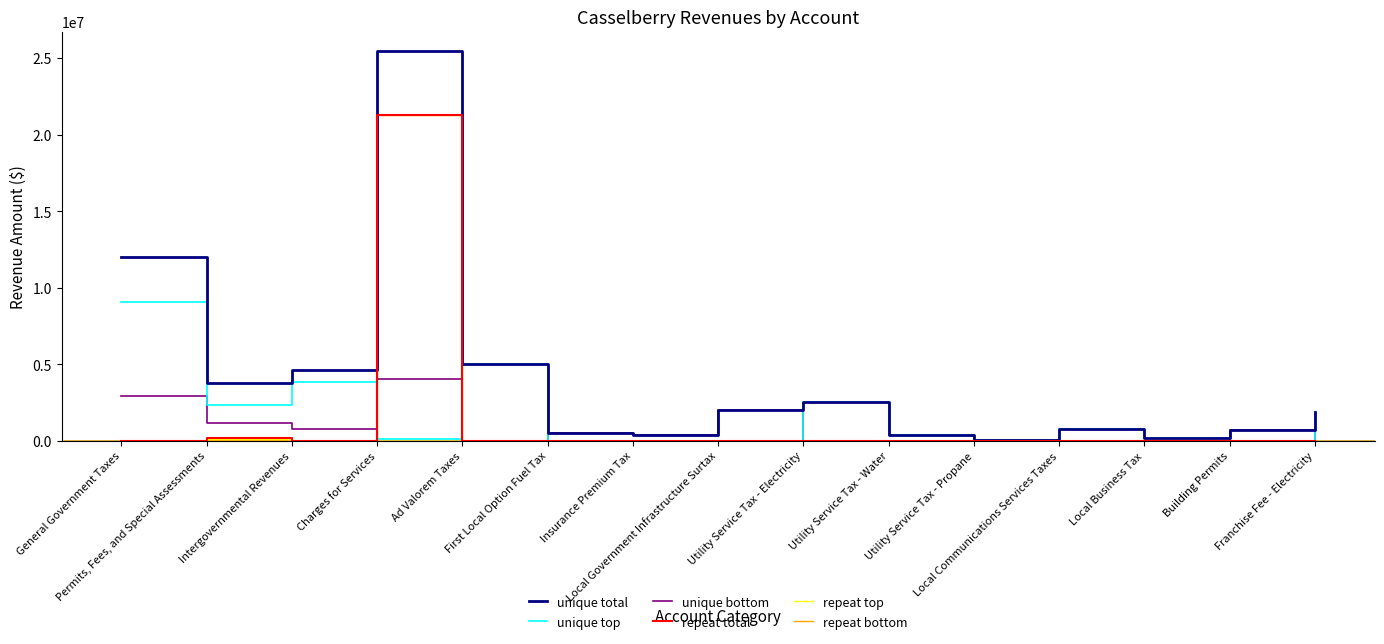

What is the approximate value of unique bottom at Intergovernmental Revenues?

795529